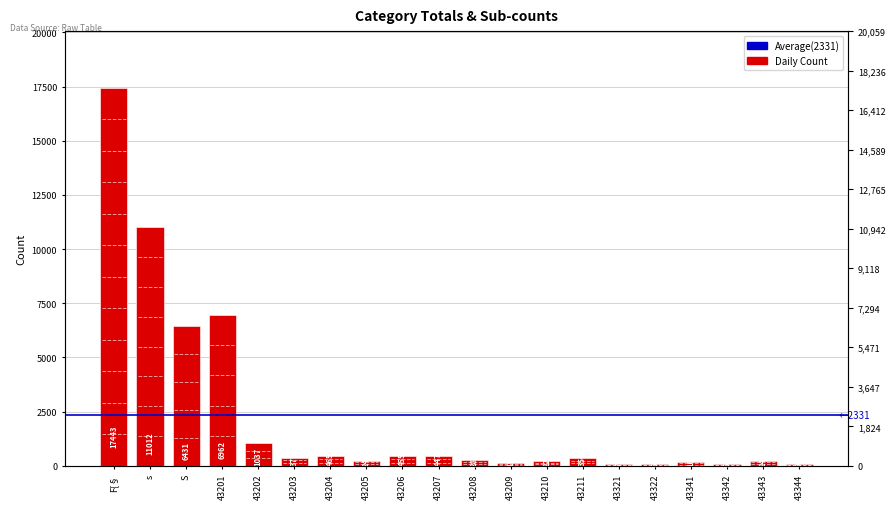

The chart shows a value of 377 at 43203. True or false?

True